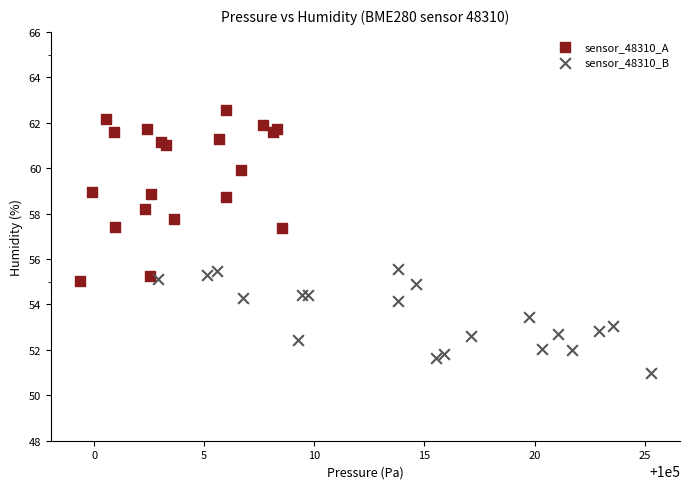

Which series reaches the maximum Y coordinate?

sensor_48310_A